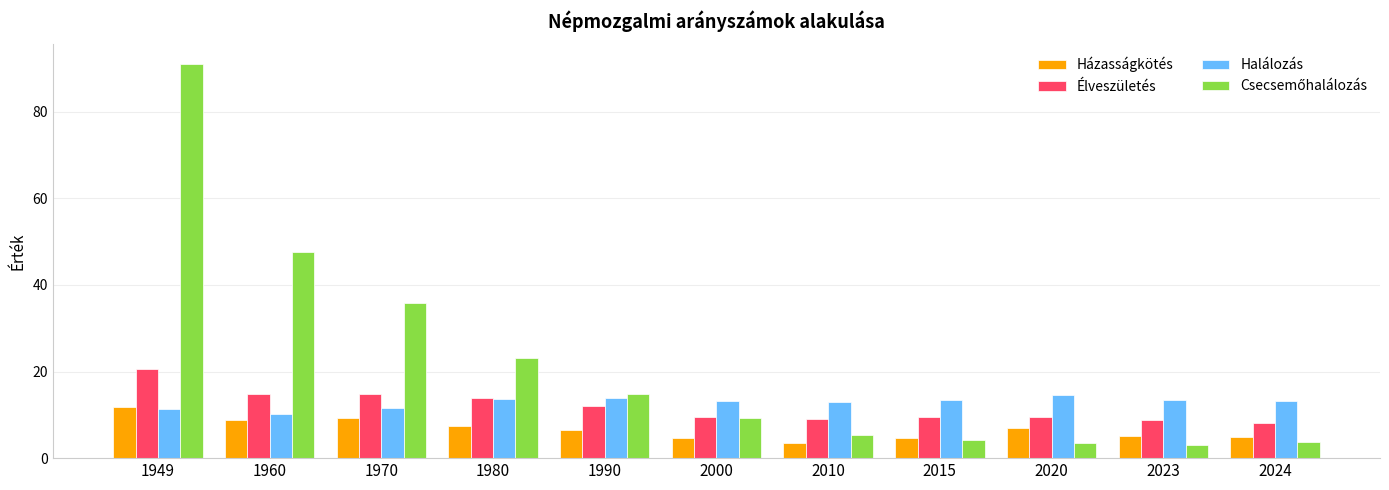

What is the total value across all series at 2015?

31.7